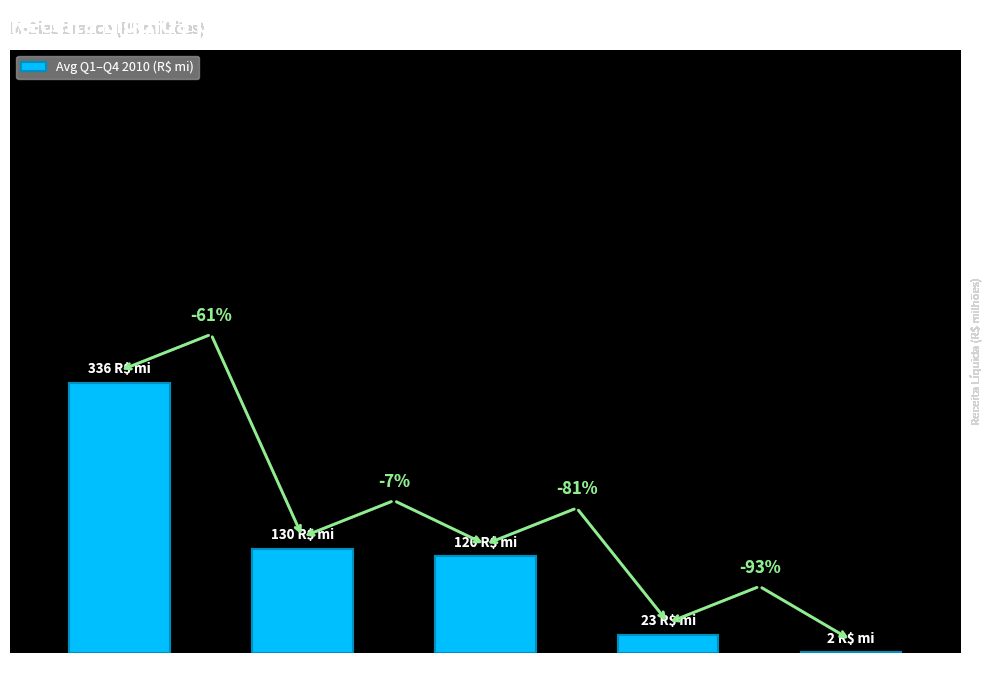

Are the bars horizontal?

No